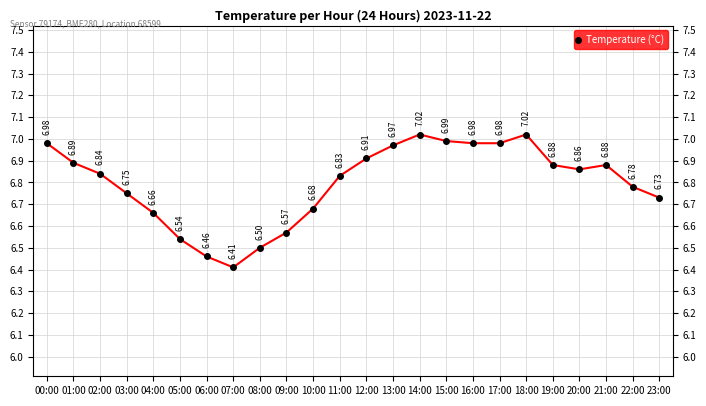

Rank the categories by value from highest to lowest.

14:00, 18:00, 15:00, 00:00, 16:00, 17:00, 13:00, 12:00, 01:00, 19:00, 21:00, 20:00, 02:00, 11:00, 22:00, 03:00, 23:00, 10:00, 04:00, 09:00, 05:00, 08:00, 06:00, 07:00